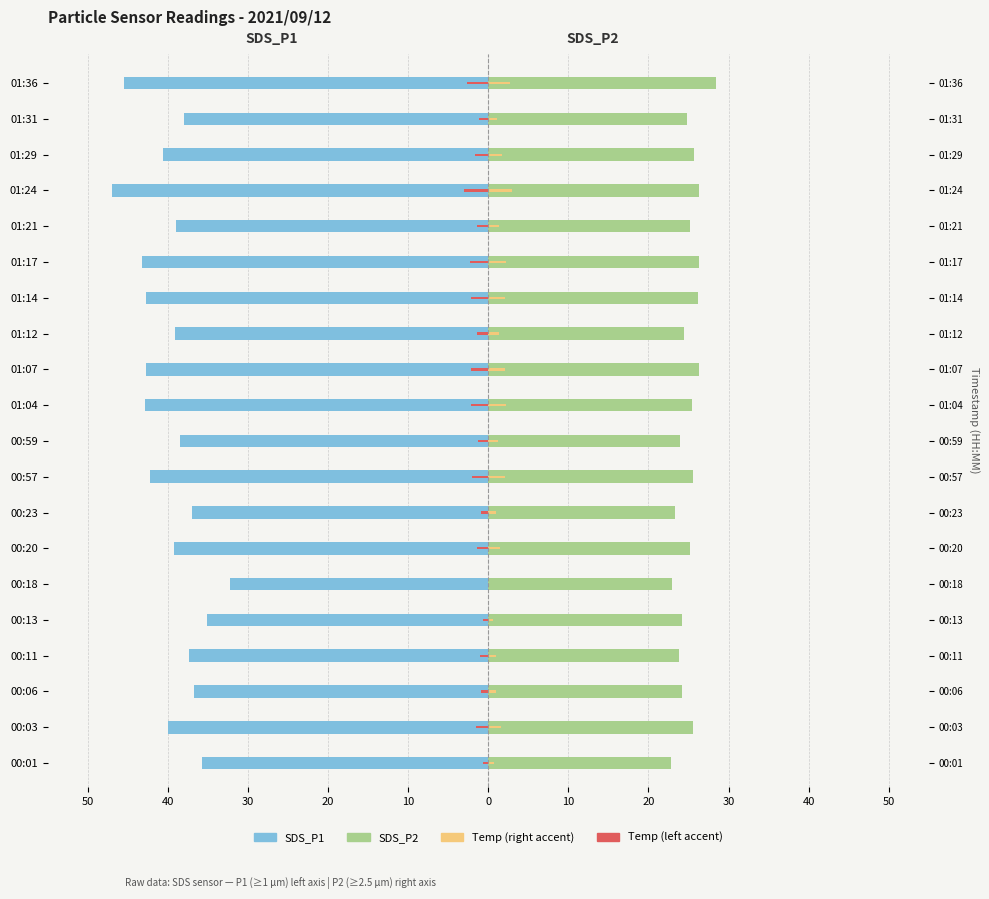

Which series has the largest range (max minus min)?

SDS_P1 (left)